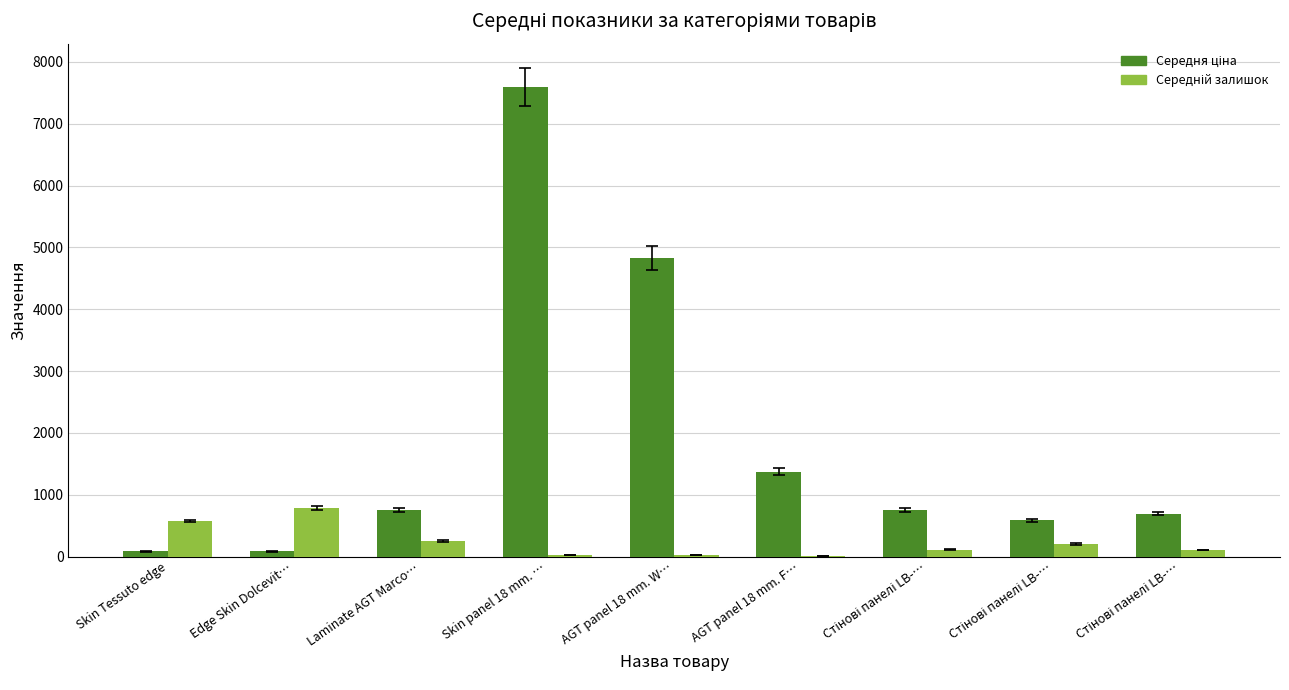

What is the maximum value shown in the chart?

7596.5